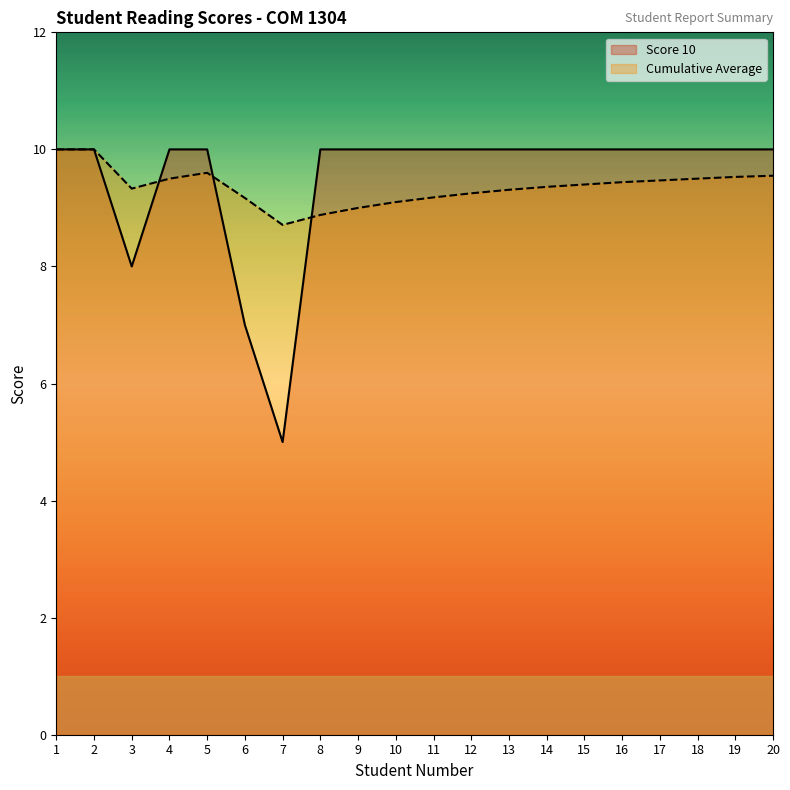

Rank the categories by Cumulative Average value from lowest to highest.

7, 8, 9, 10, 6, 11, 12, 13, 3, 14, 15, 16, 17, 4, 18, 19, 20, 5, 1, 2